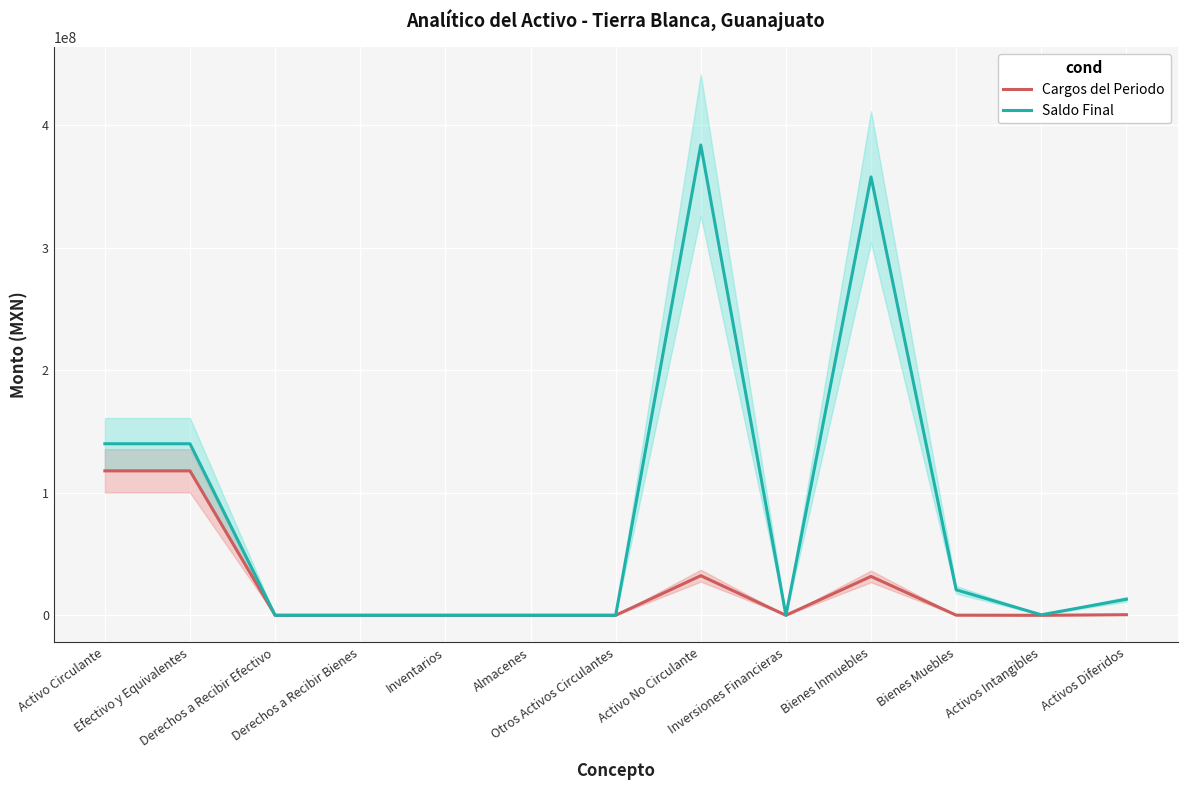

What is the label of the 1st point from the right?

Activos Diferidos